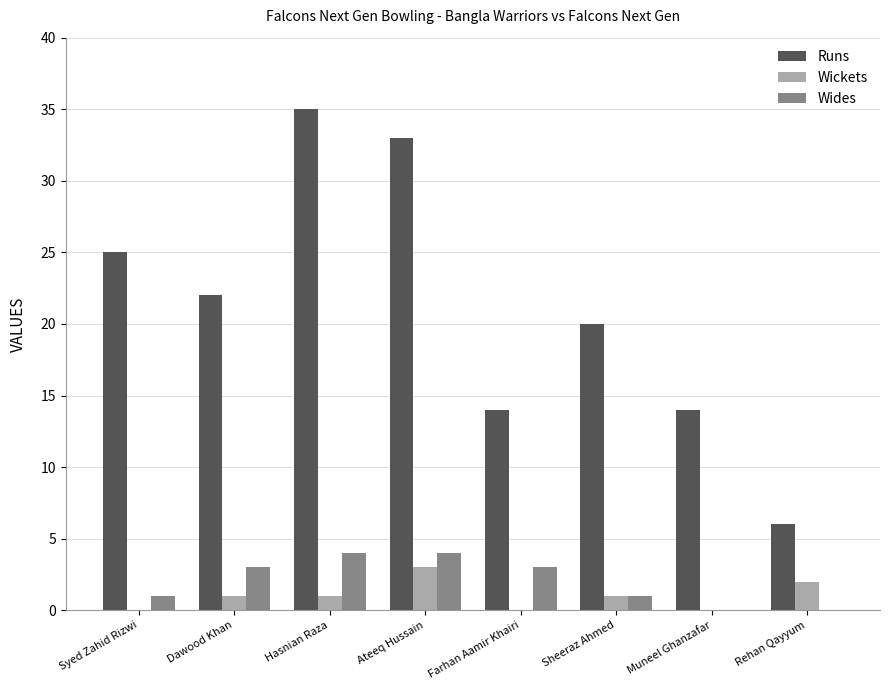

Between Syed Zahid Rizwi and Hasnian Raza, which series saw the biggest shift?

Runs